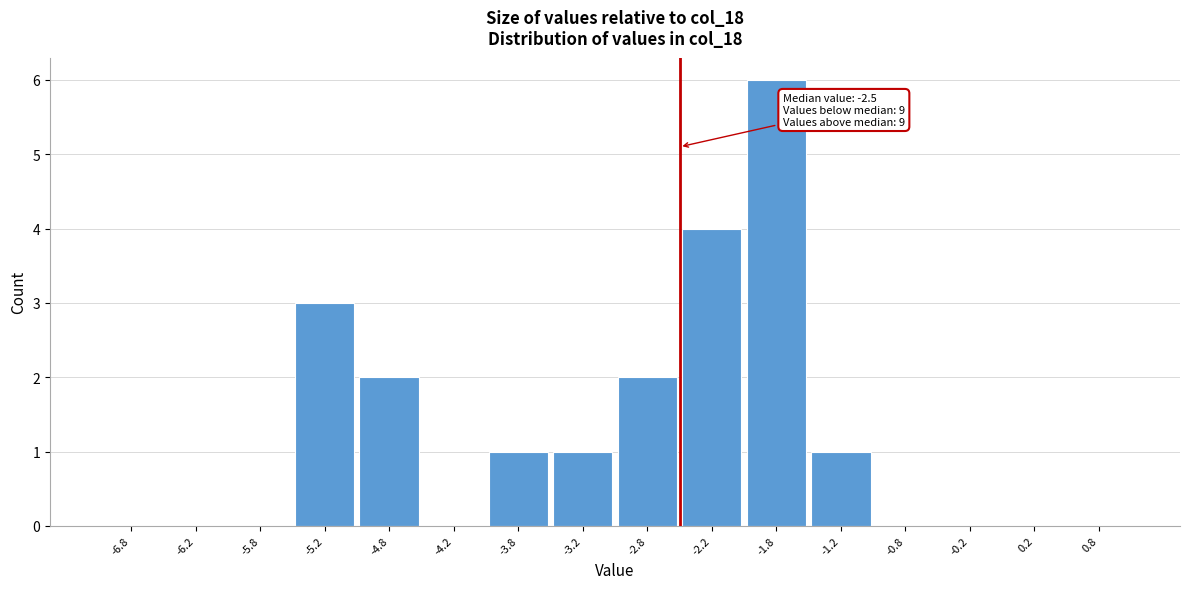

Over which range of the x-axis is the bar tallest?

-2.0 to -1.5